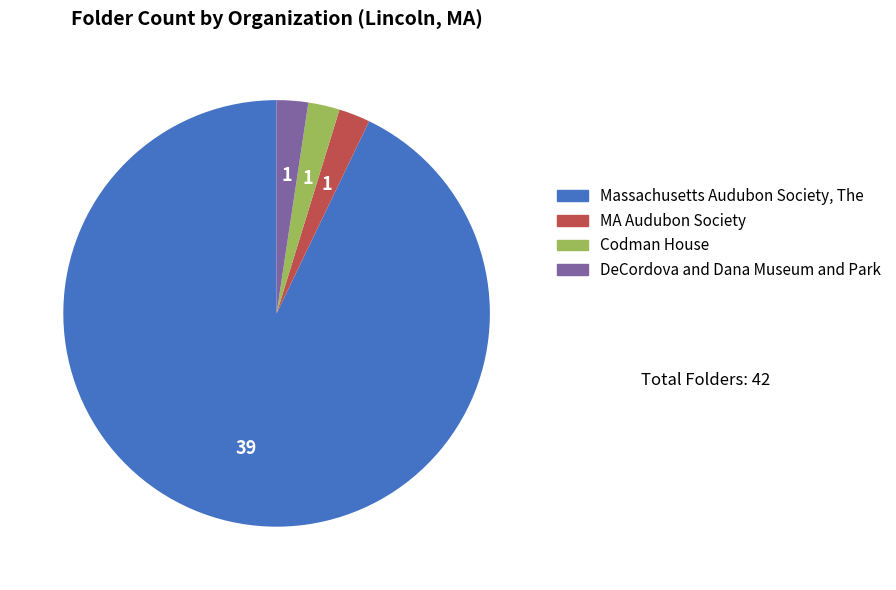

Combined, do DeCordova and Dana Museum and Park and Massachusetts Audubon Society, The account for over 50%?

Yes